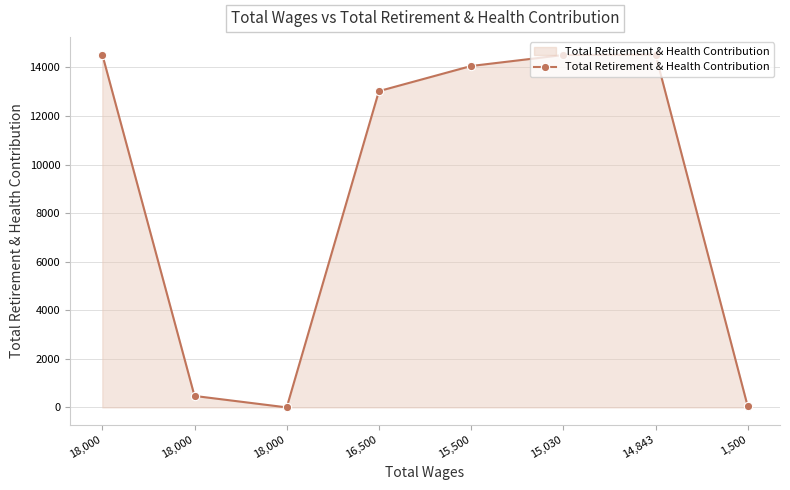

Does the chart have visible grid lines?

Yes